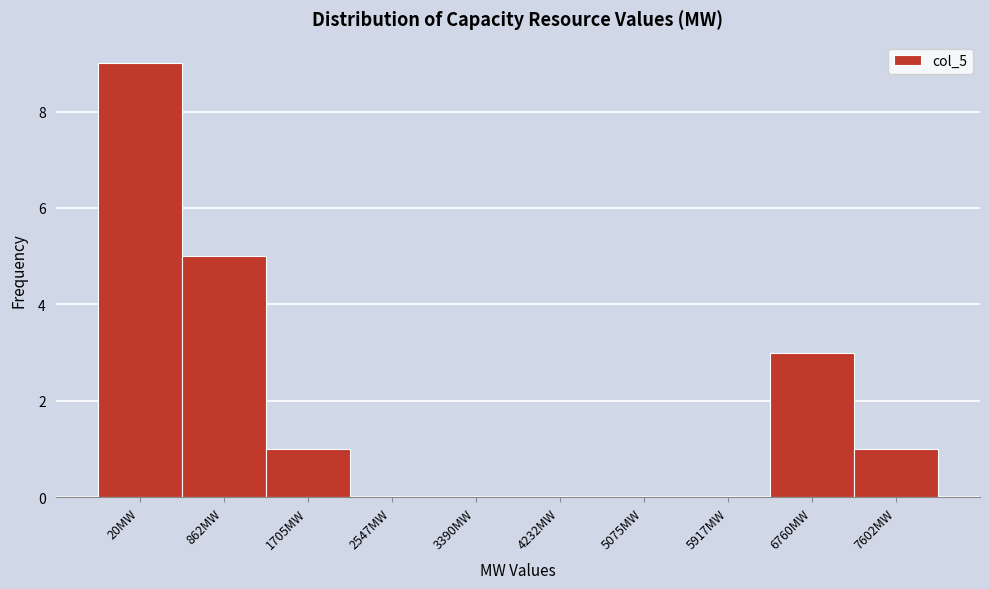

Reading left to right, list all the values displayed in this chart.

20MW=9	862MW=5	1705MW=1	2547MW=0	3390MW=0	4232MW=0	5075MW=0	5917MW=0	6760MW=3	7602MW=1